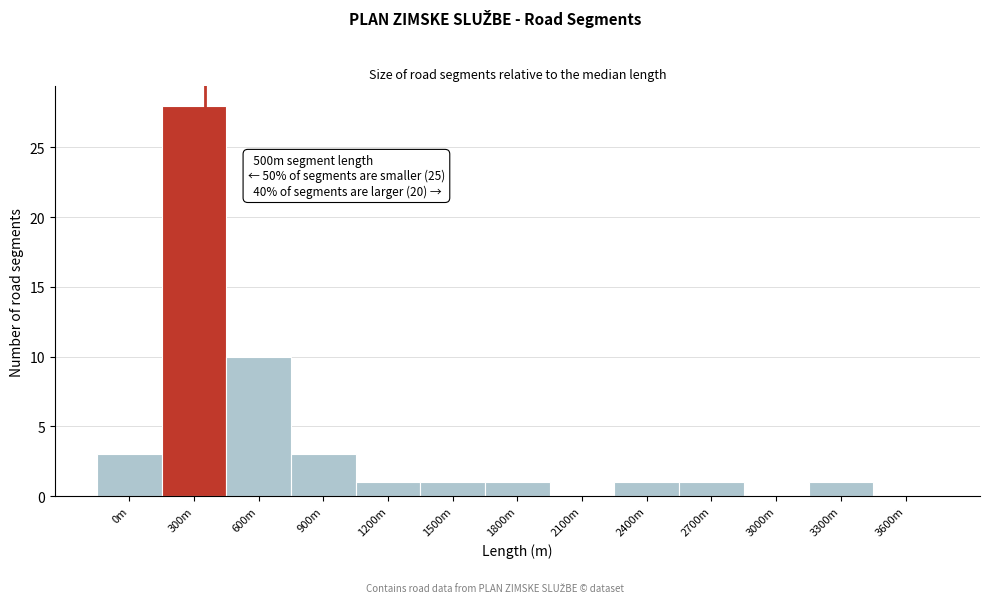

Reading left to right, what are all the values shown in this chart?

0m=3	300m=28	600m=10	900m=3	1200m=1	1500m=1	1800m=1	2100m=0	2400m=1	2700m=1	3000m=0	3300m=1	3600m=0